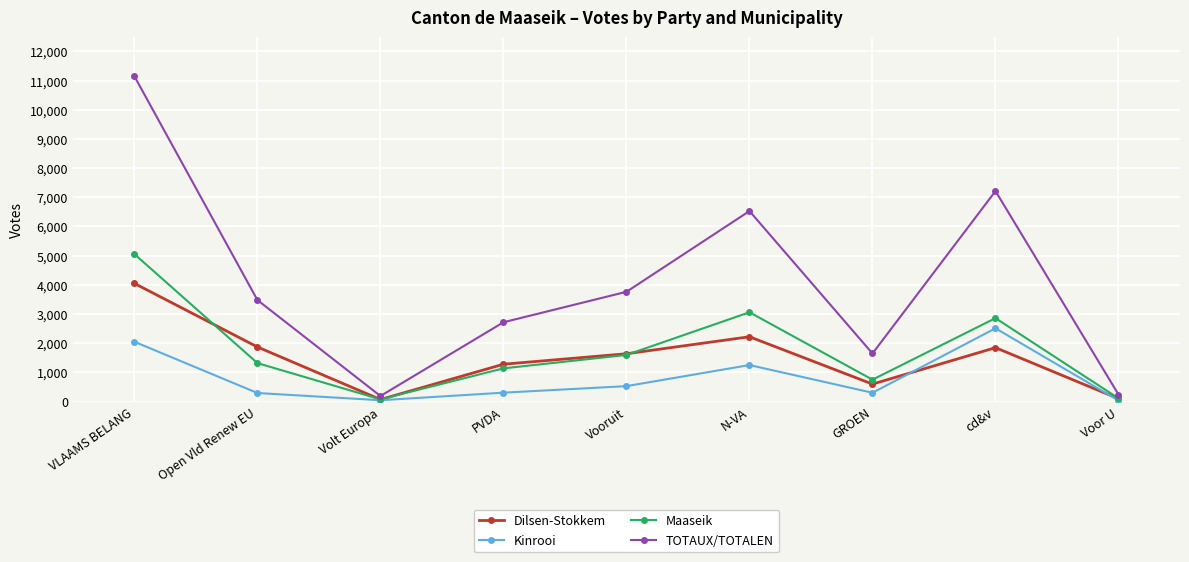

List the series in order of their peak value, highest first.

TOTAUX/TOTALEN, Maaseik, Dilsen-Stokkem, Kinrooi